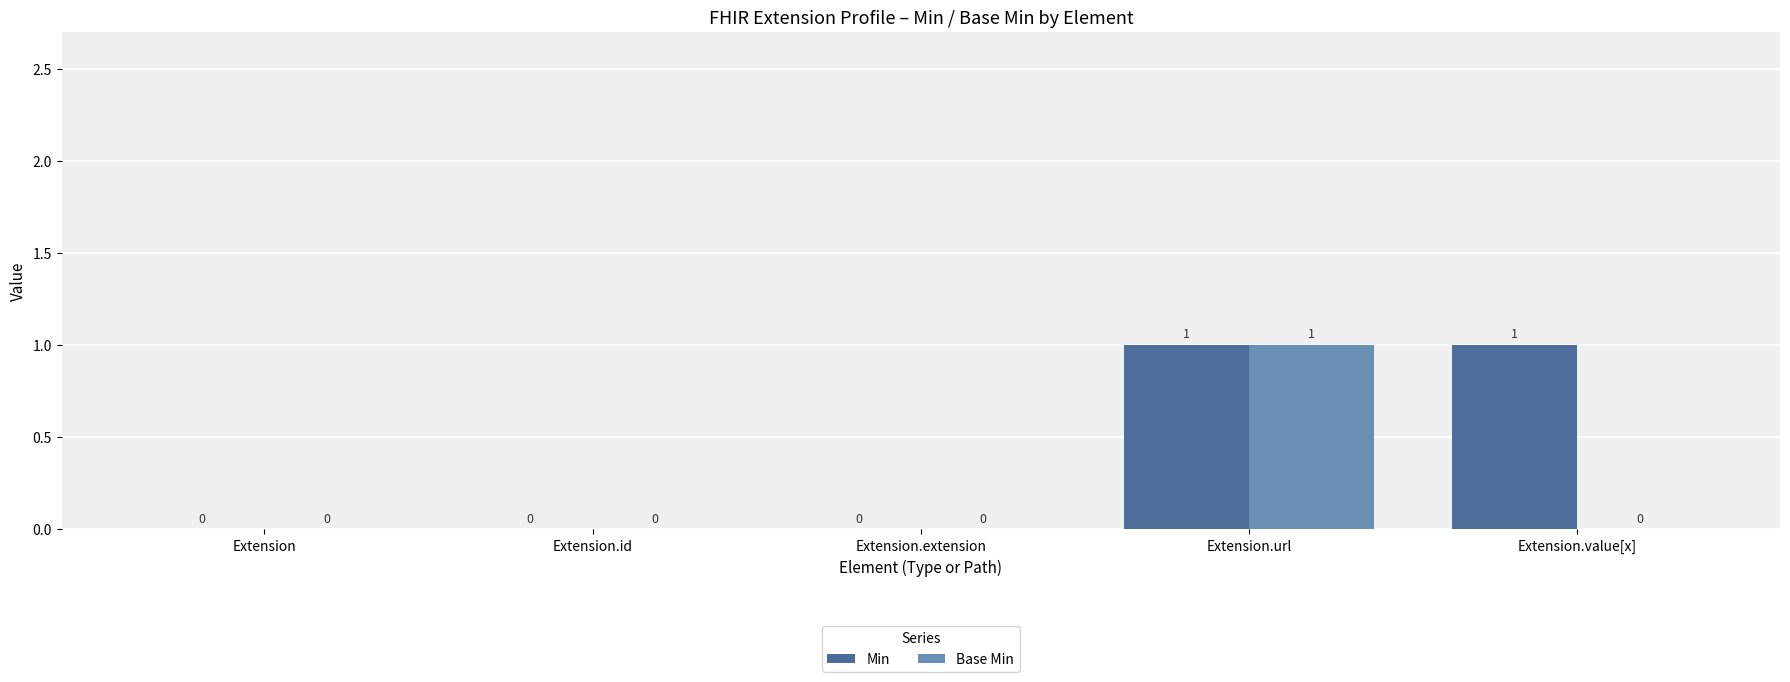

Reading left to right, list all the values displayed in this chart.

Min: 0	0	0	1	1
Base Min: 0	0	0	1	0